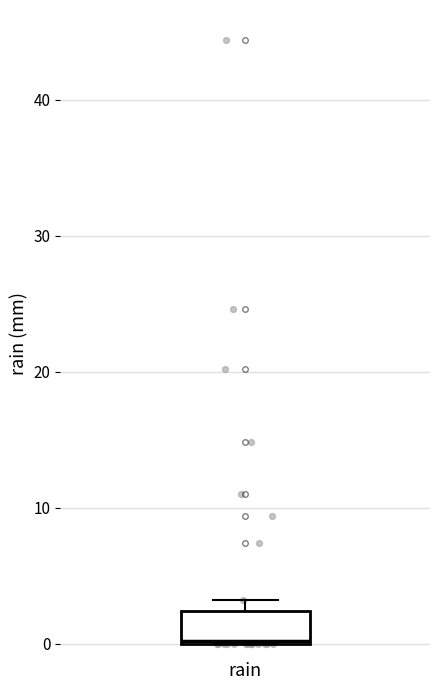

Read this box plot against the y-axis: the position of the median line, the range covered by the box, and the ends of both whiskers. The values are not printed on the chart, so give them approximately, as read against the axis.

median 0, box 0 to 2, whiskers 0 to 3